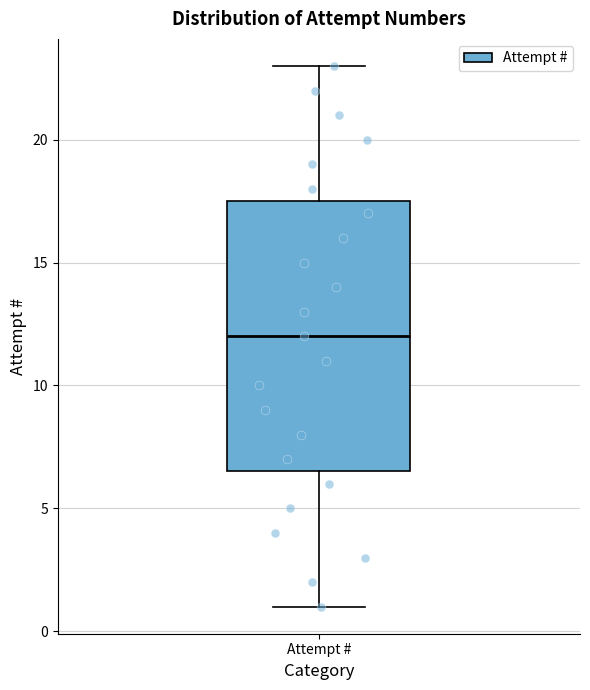

Read this box plot against the y-axis: the position of the median line, the range covered by the box, and the ends of both whiskers. The values are not printed on the chart, so give them approximately, as read against the axis.

median 12.0, box 6.5 to 17.5, whiskers 1.0 to 23.0